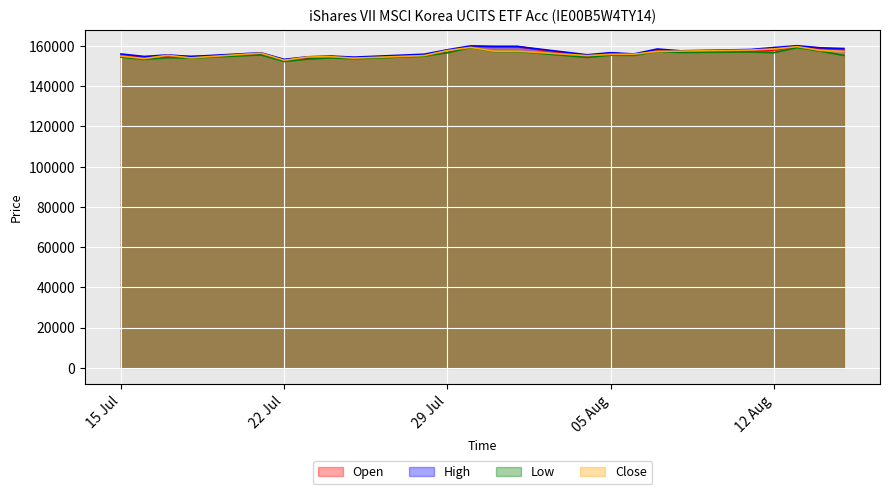

How many lines are shown in the chart?

4